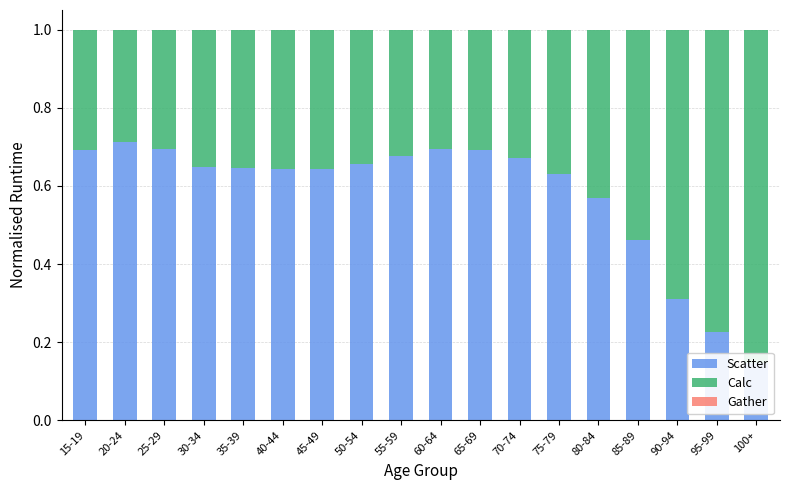

List the series in order of their overall mean, highest first.

Scatter, Calc, Gather